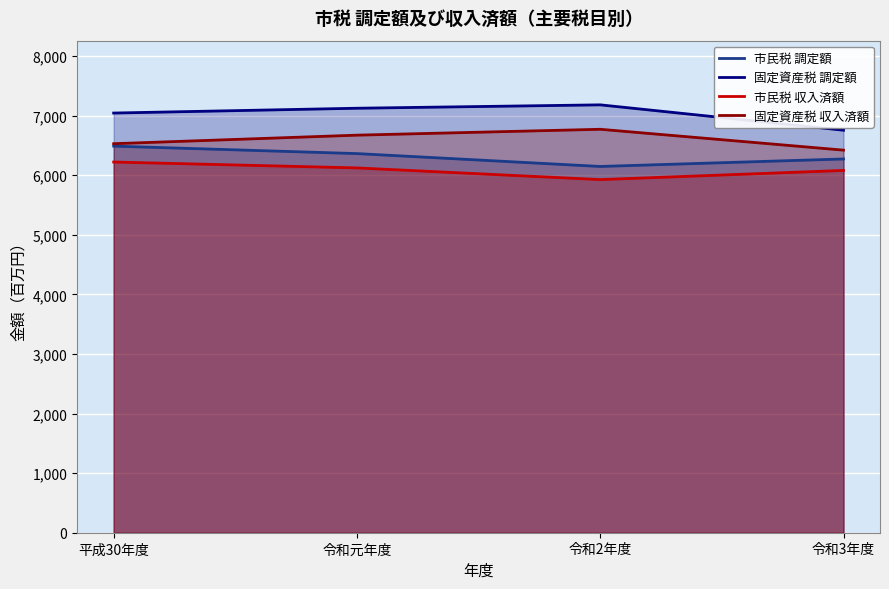

At how many categories does at least one series exceed 7003?

3